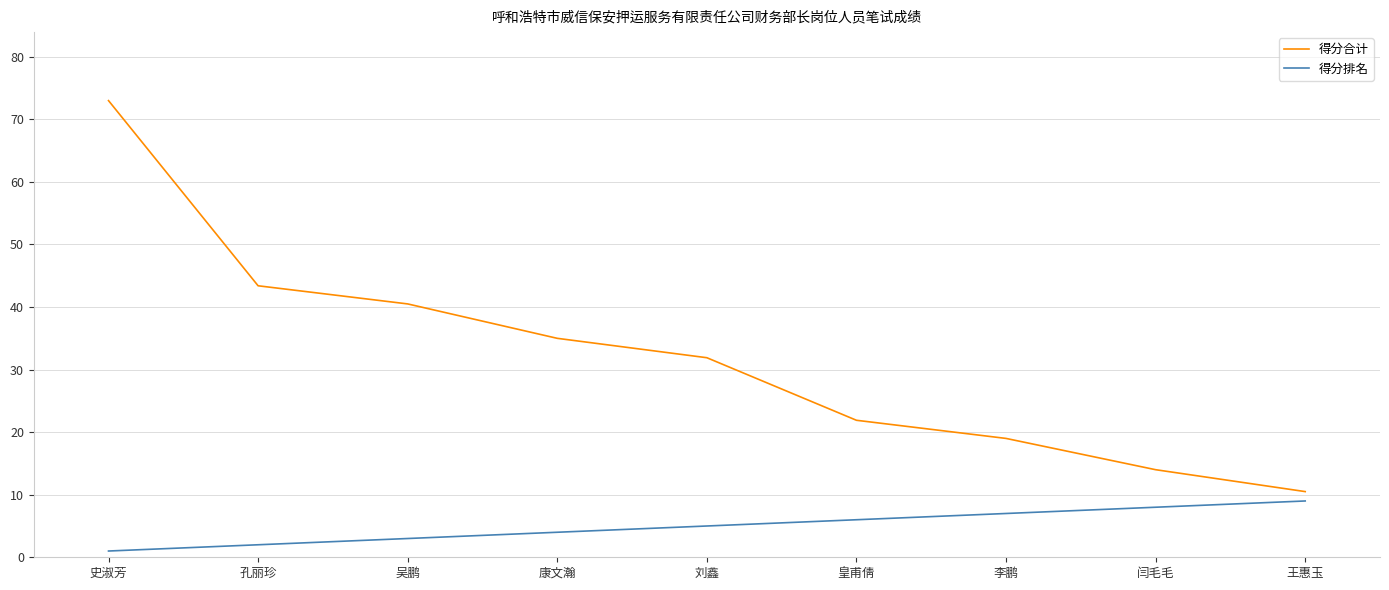

Is the value of 得分排名 at 闫毛毛 greater than the value of 得分合计 at 史淑芳?

No